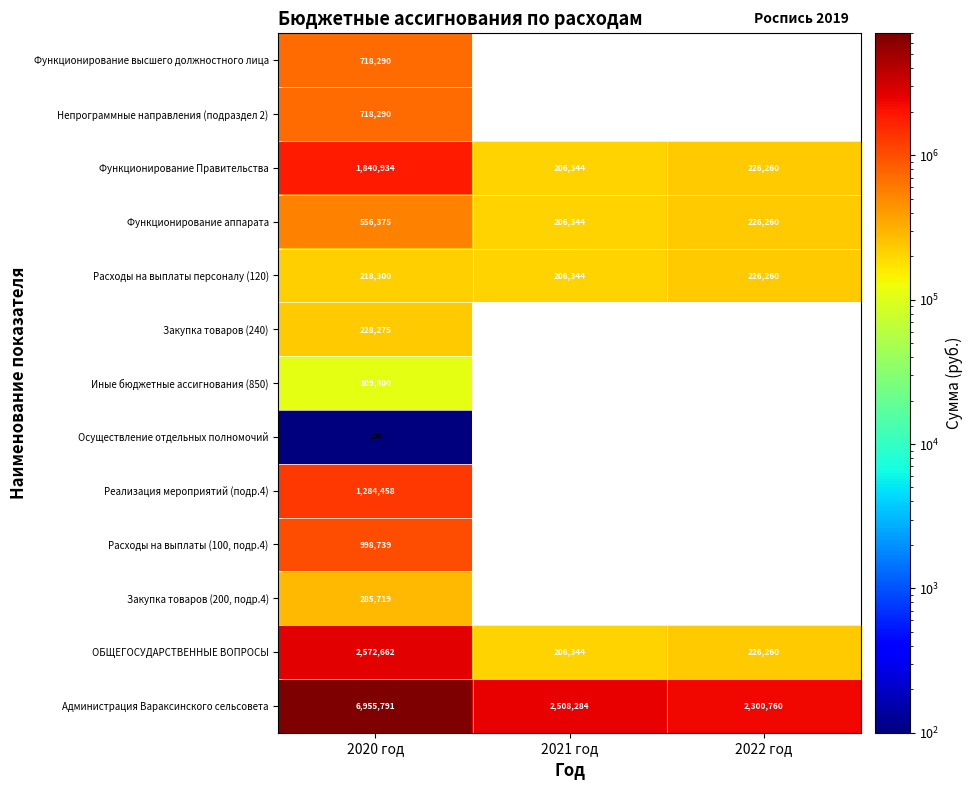

The value of Расходы на выплаты персоналу (120) at 2022 год is 351767. True or false?

False